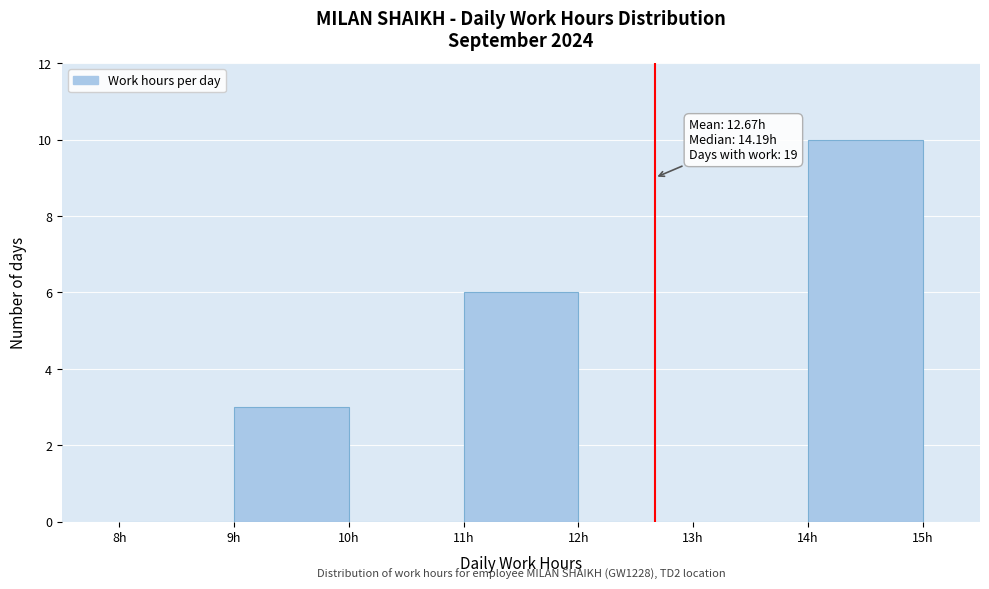

Which range on the x-axis has the tallest bar?

14 to 15